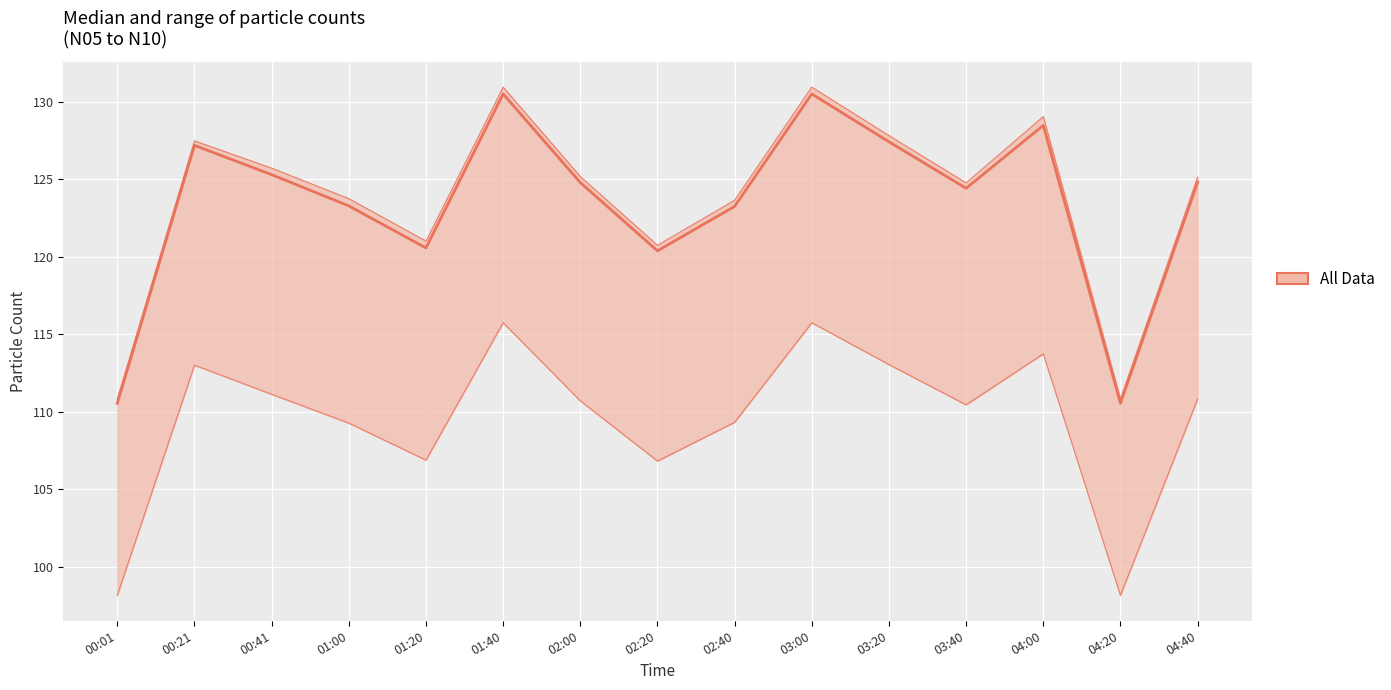

How many values exceed 124?

9